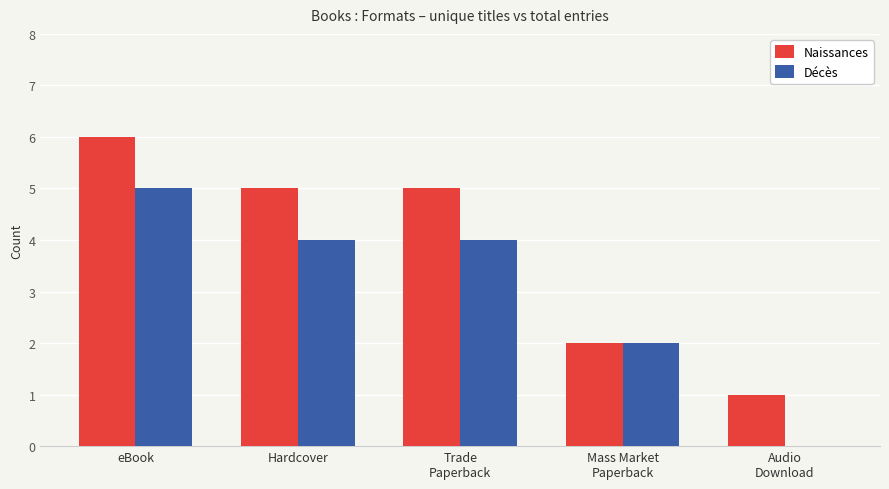

What is the sum of all Décès values?

15